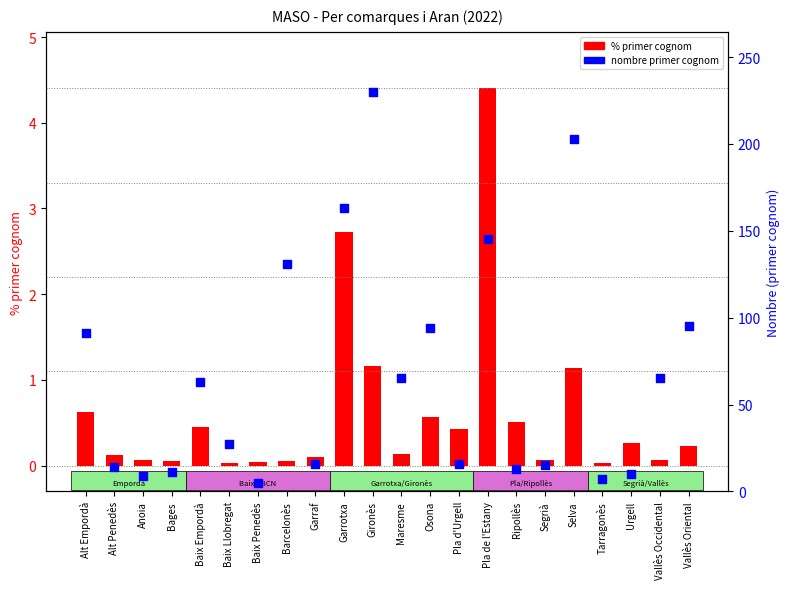

Which series contains the lowest Y value?

primer cognom %